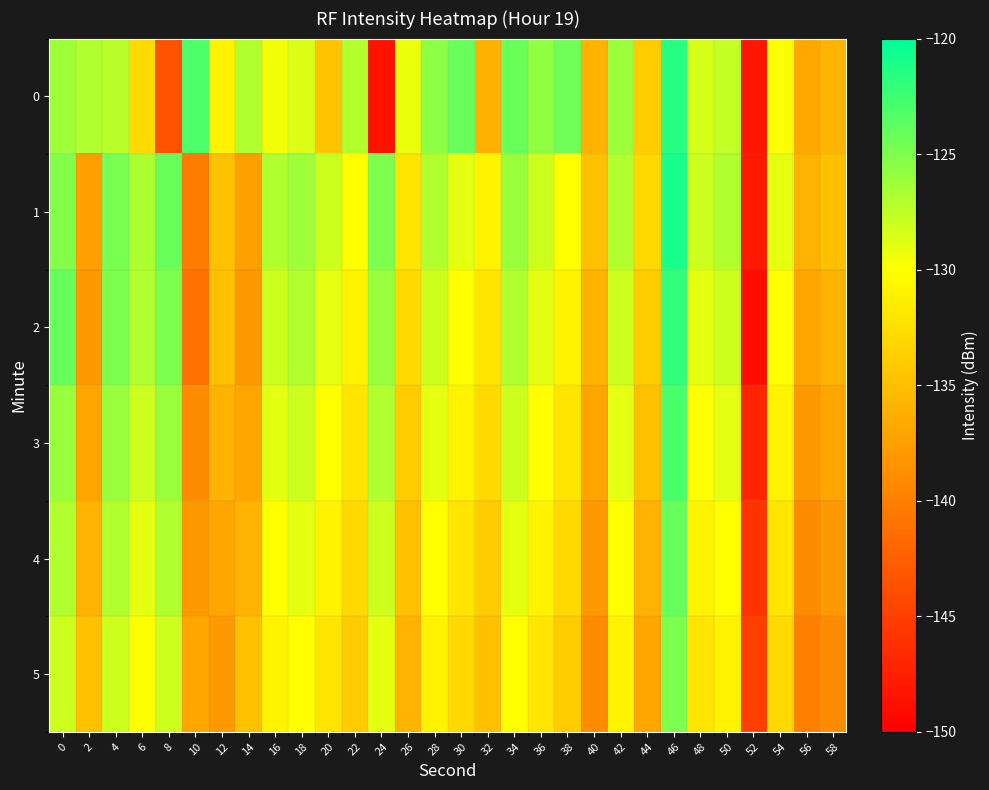

Which has a higher value, 38 or 16?

38